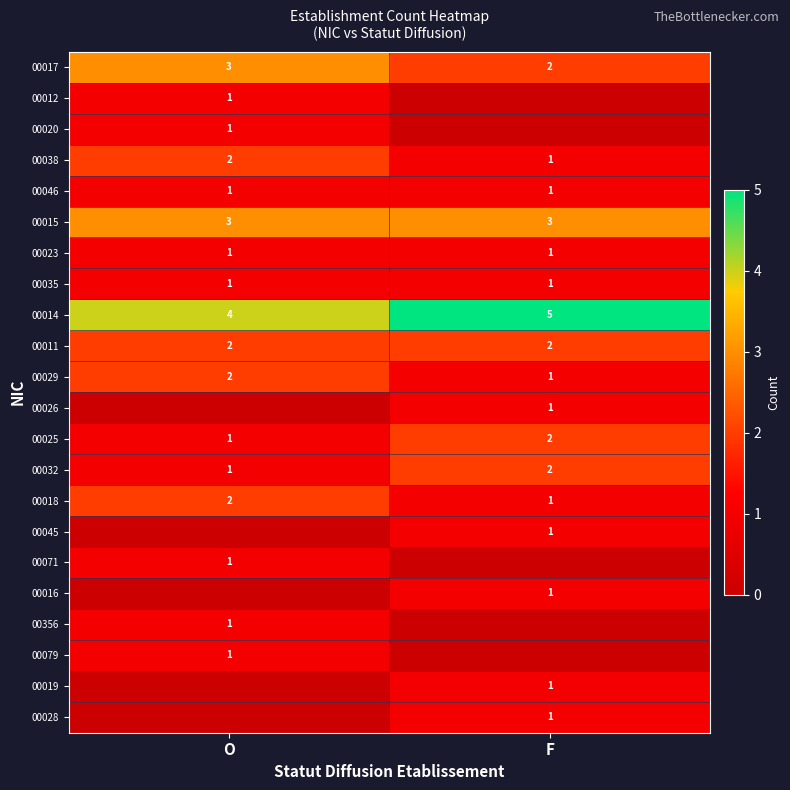

Is it true that 00028 equals 0 at F?

False